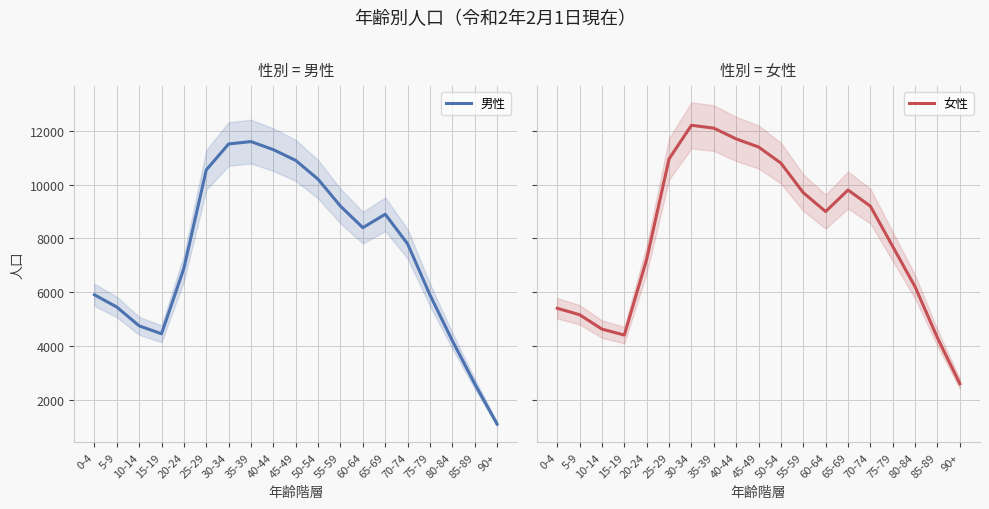

What is the label of the 14th point from the right?

25-29